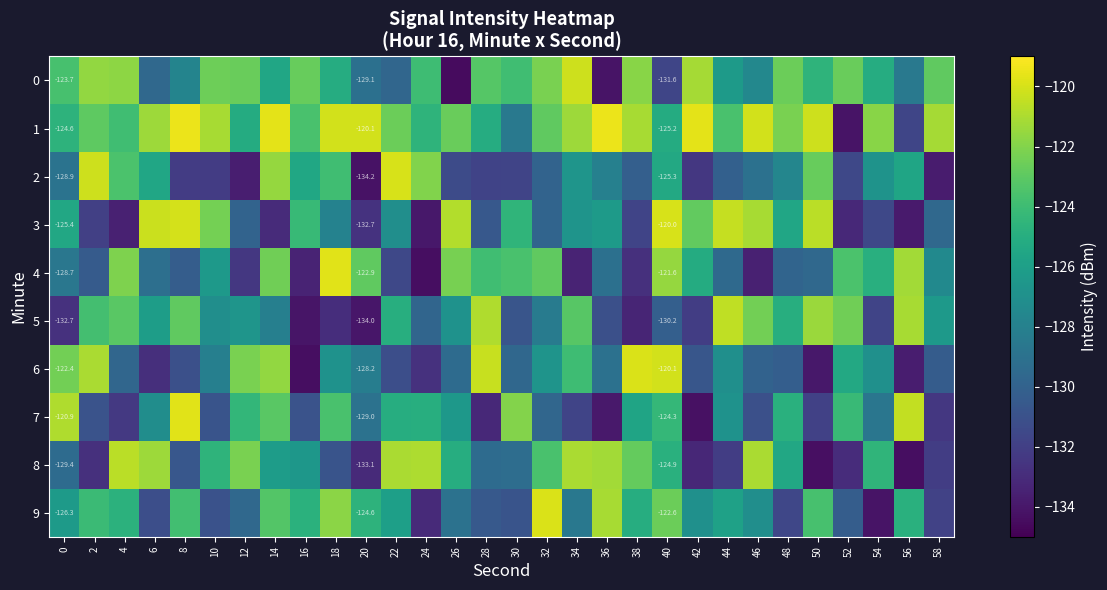

How many data points in 6 are less than -128?

17